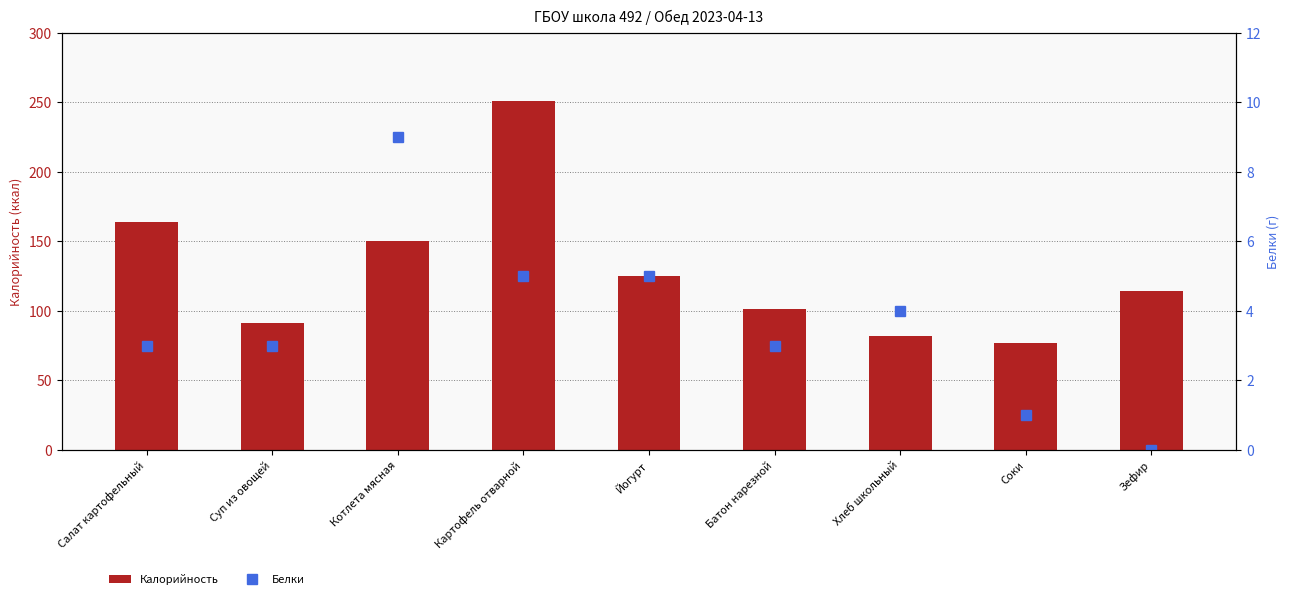

Count the number of data series in this chart.

2